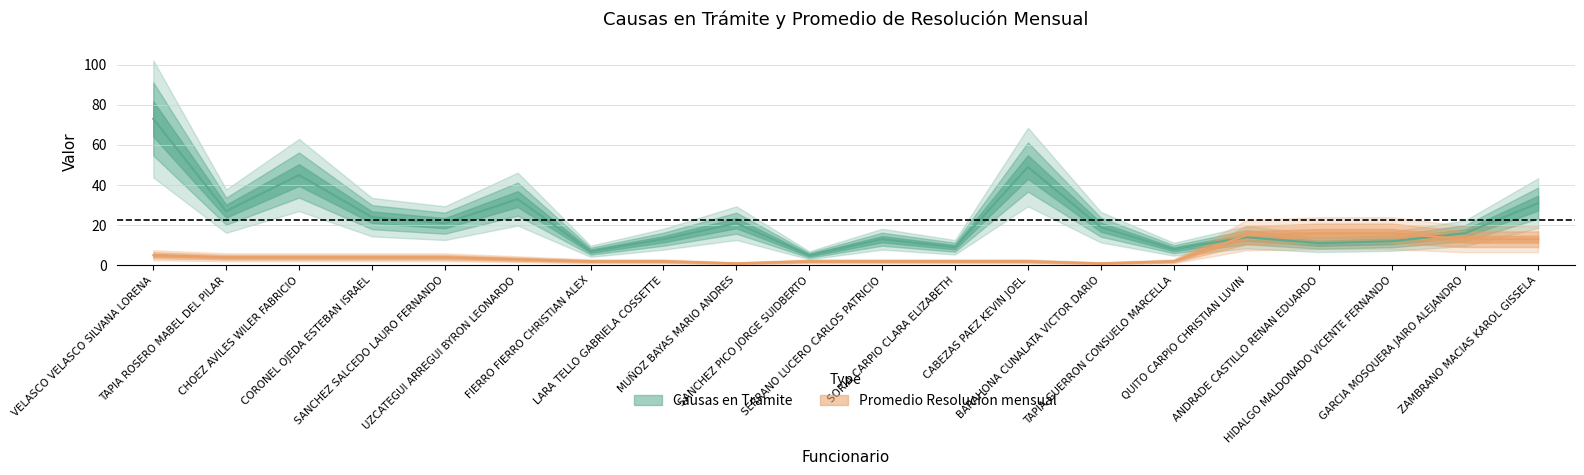

Is this an area chart (filled region under the line)?

No